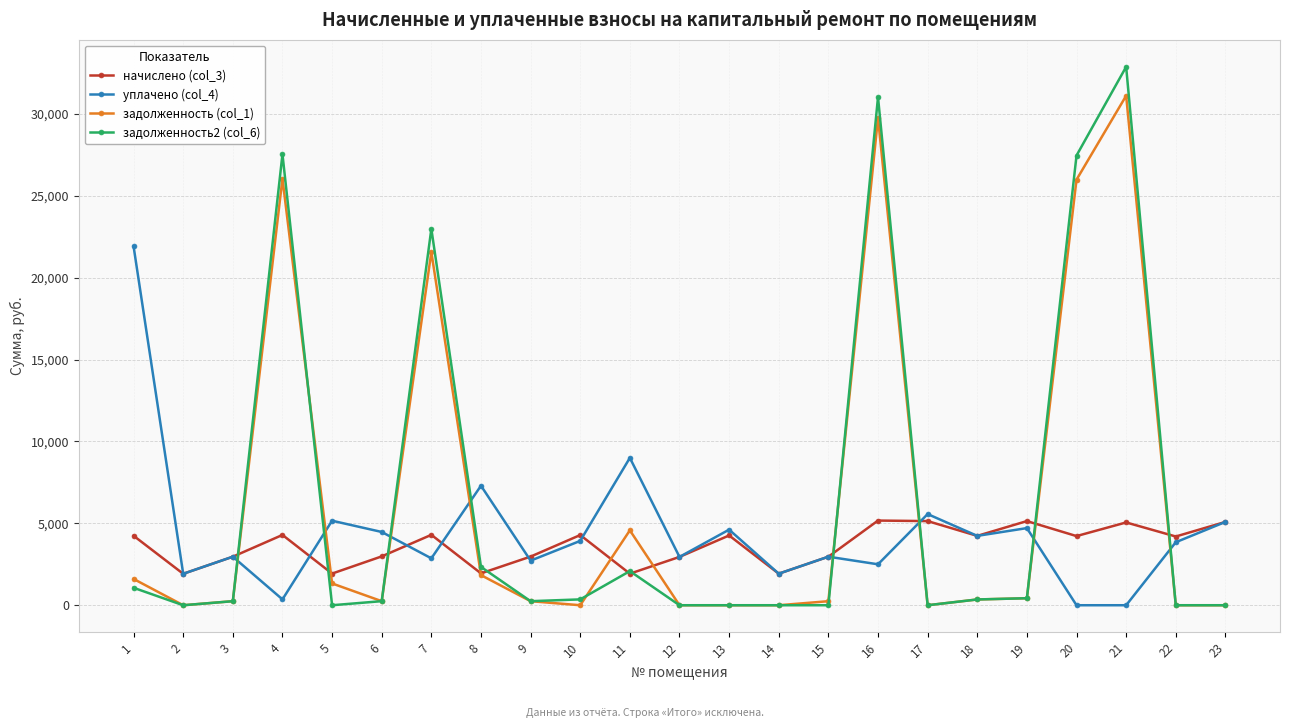

True or false: начислено (col_3) has a value of 4261.2 at 13.

True